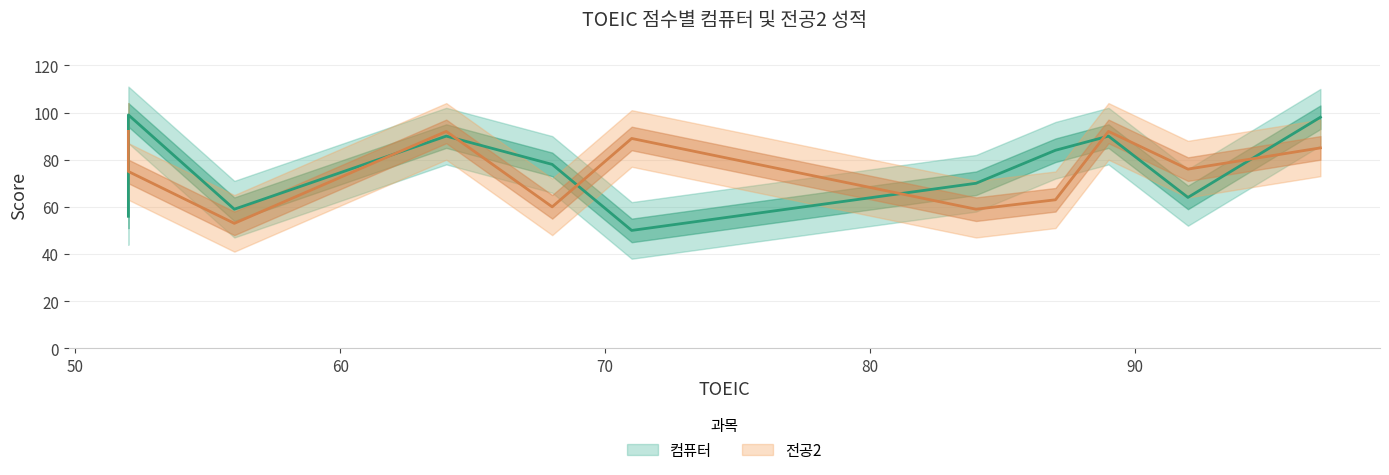

Reading left to right, what are all the values shown in this chart?

컴퓨터: 52=56	56=59	64=90	68=78	71=50	84=70	87=84	89=90	92=64	97=98	52=99
전공2: 52=92	56=53	64=92	68=60	71=89	84=59	87=63	89=92	92=76	97=85	52=75